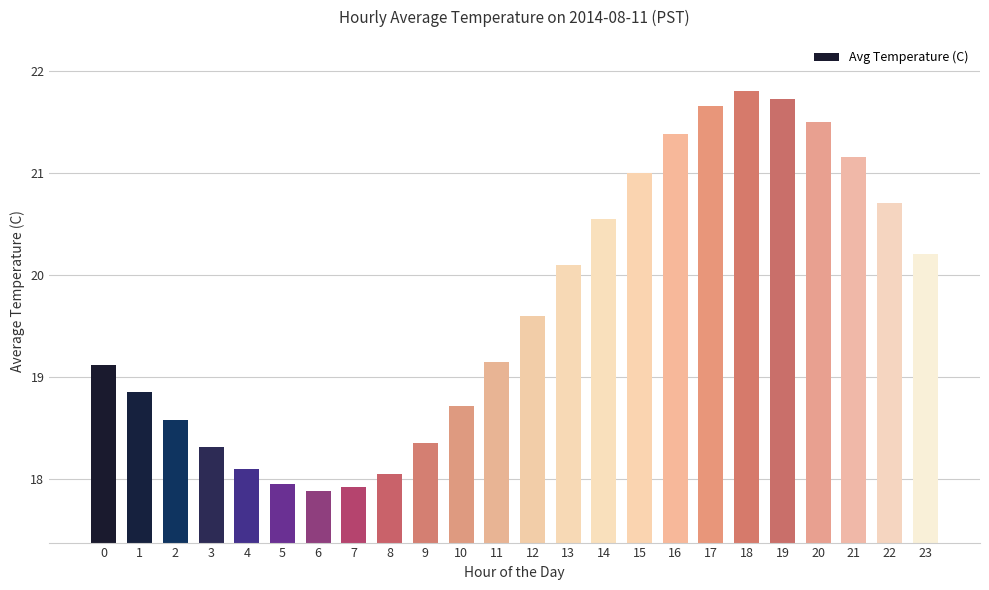

True or false: the data shows 17.9 at 5.

True